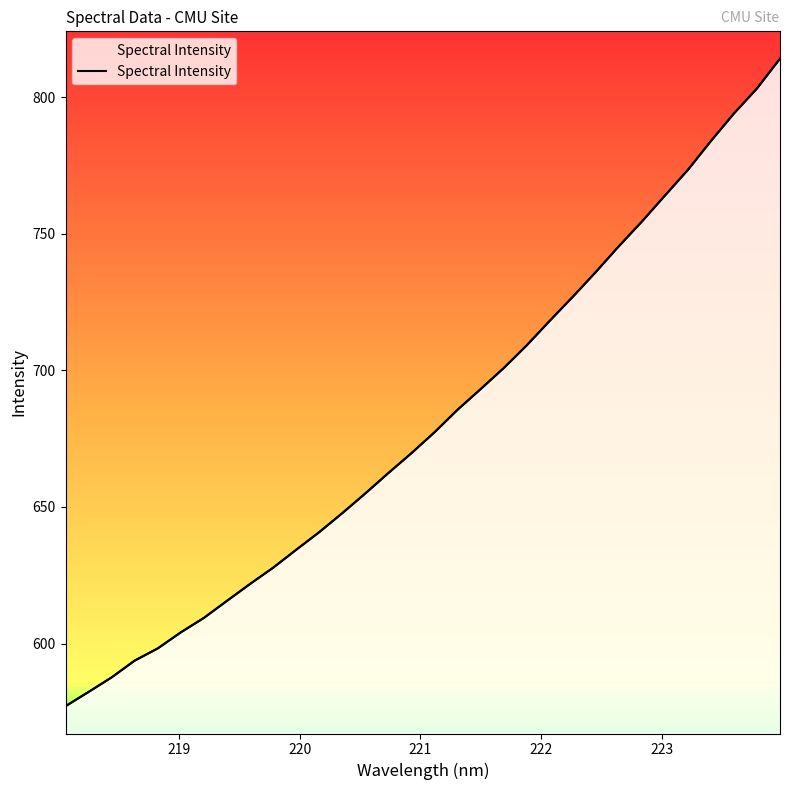

What is the value of the 2nd point from the left?

582.3